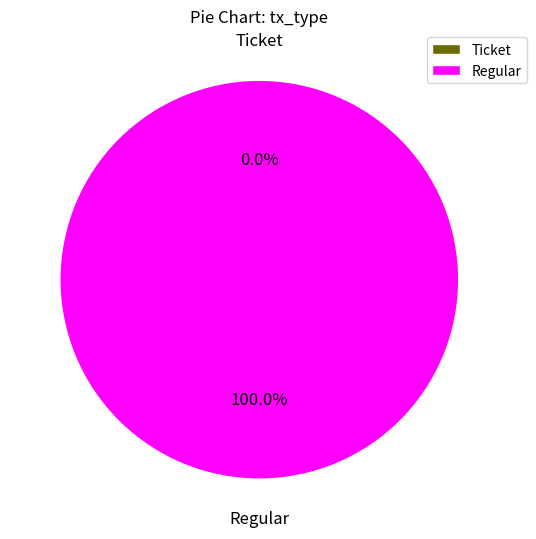

To the nearest percent, what portion does Regular represent?

100%